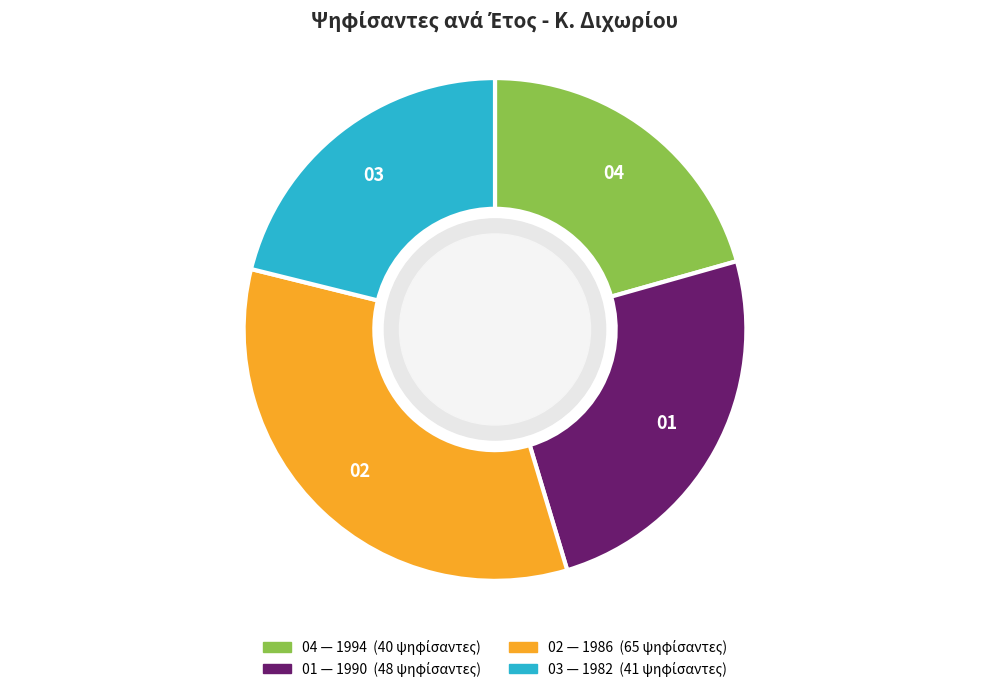

Count the number of slices in the pie.

4